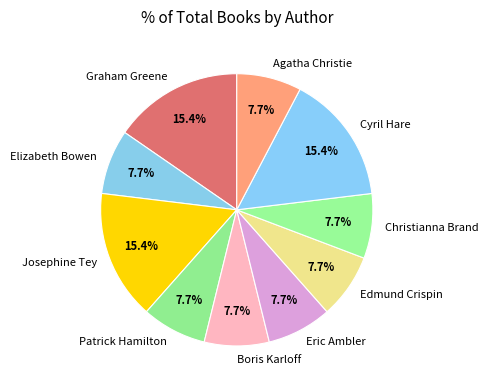

Is there any slice that represents more than half of the pie?

No